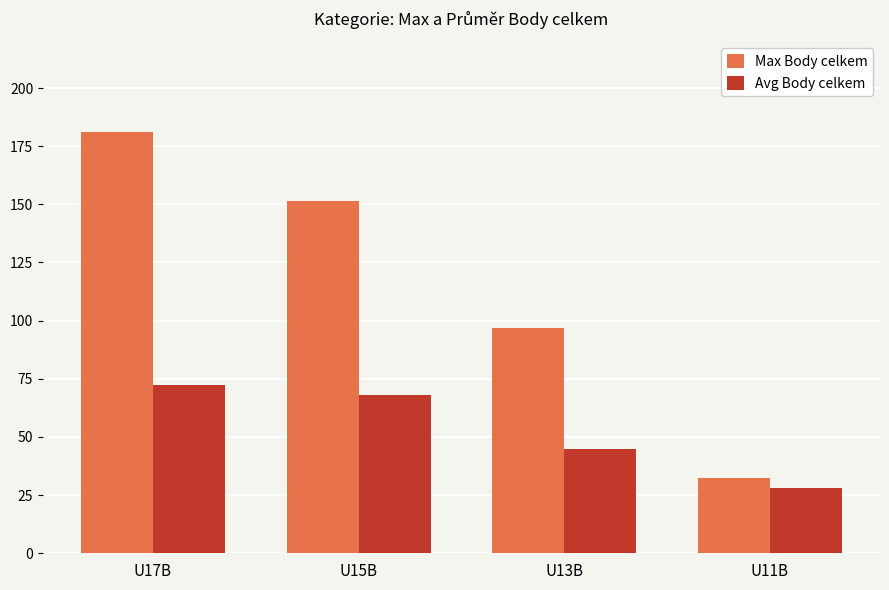

How many data points in Max Body celkem are above 151?

2